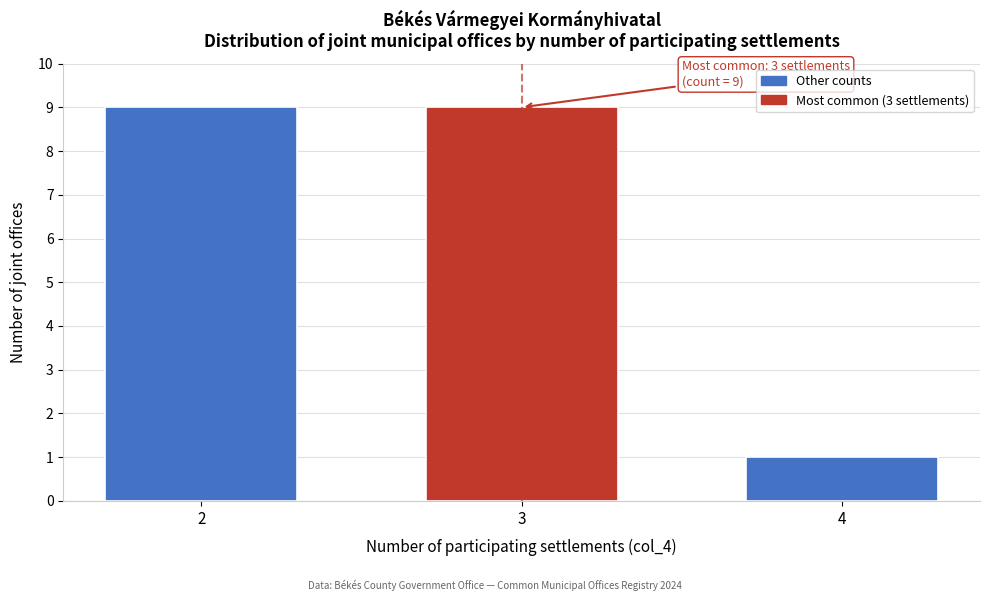

Reading left to right, what are all the values shown in this chart?

9	9	1